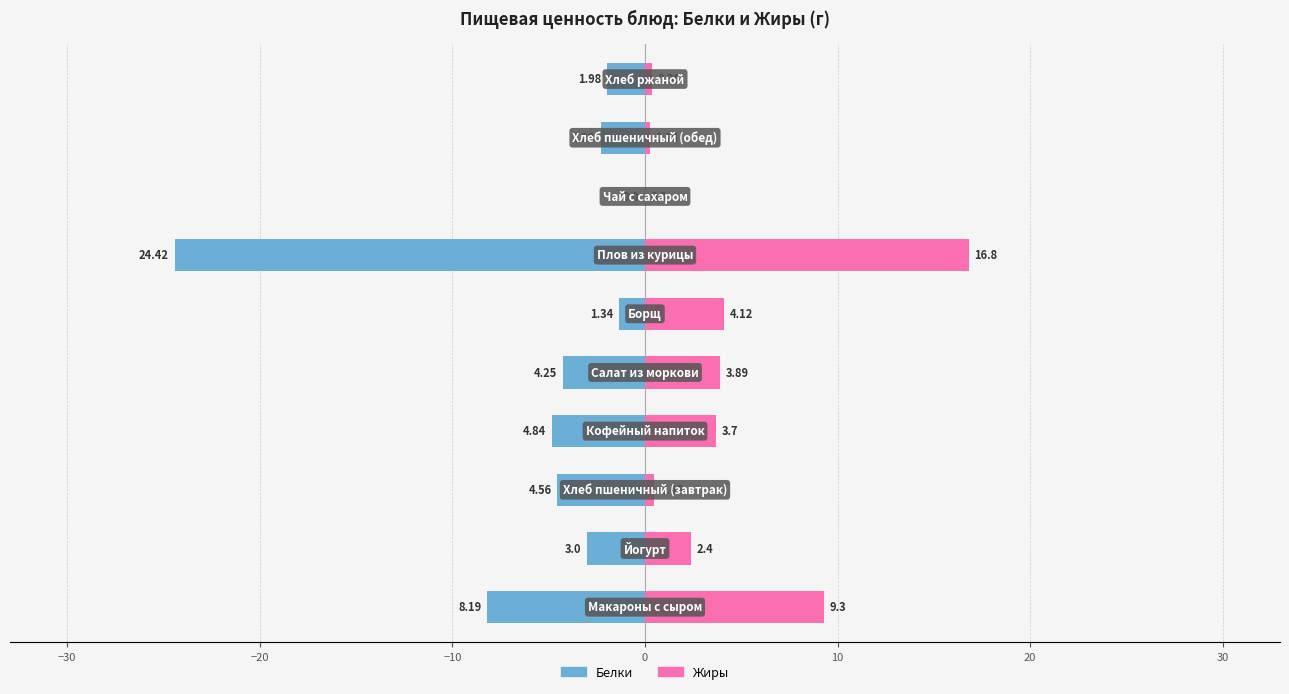

What is the value of the Белки bar at the 9th from the left?

-2.3